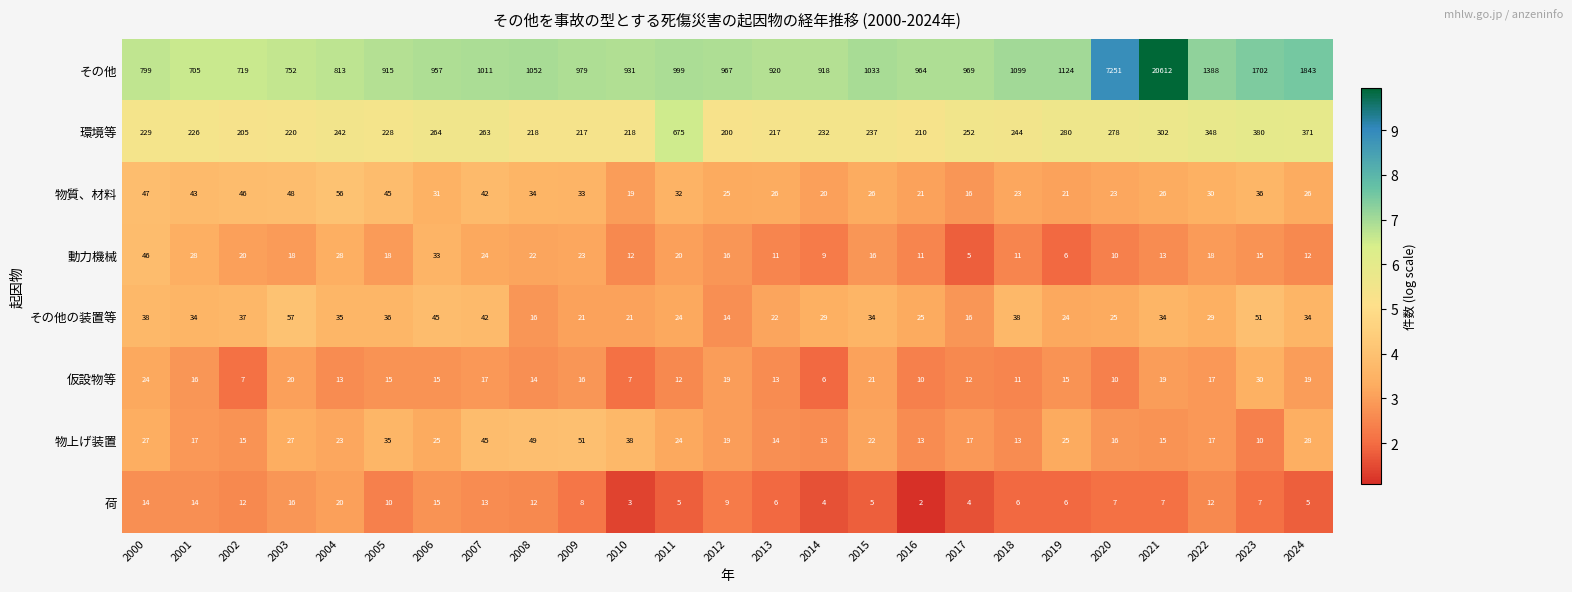

Which series changed the most between 2020 and 2024?

その他